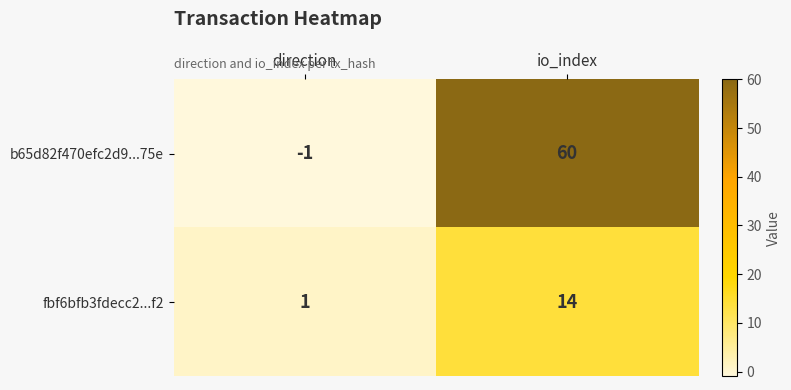

What is the minimum value shown in the chart?

-1